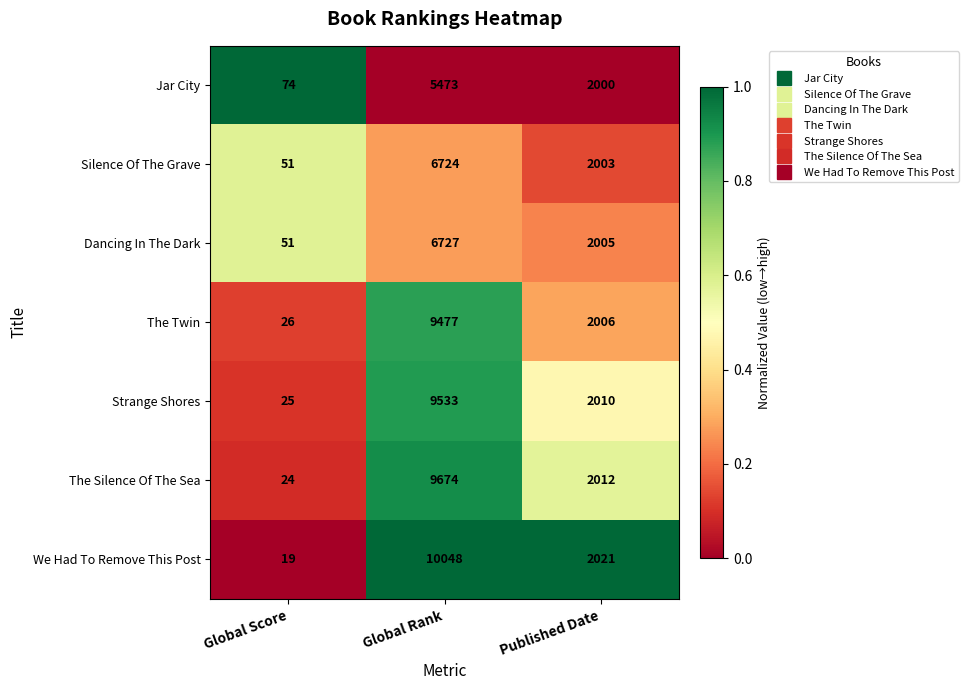

How many Jar City values are between 74 and 5473?

3